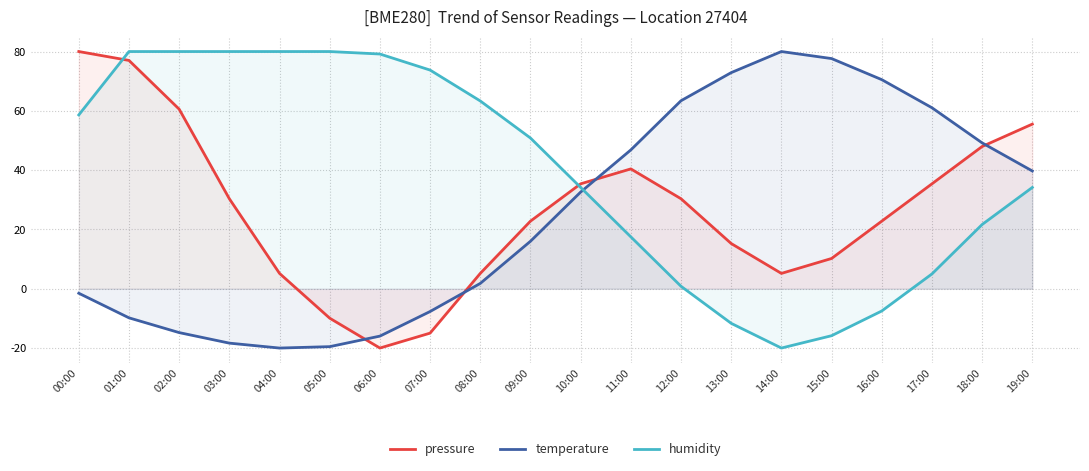

What is the total value across all series at 01:00?

147.2